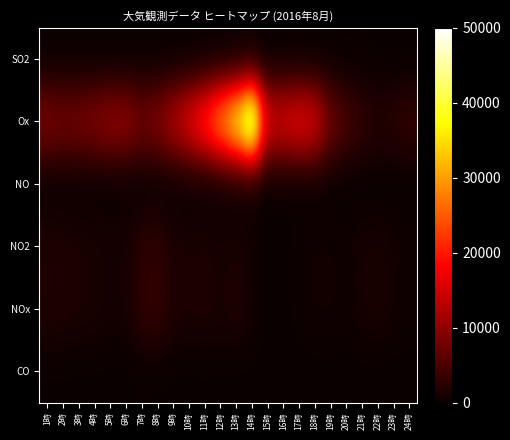

At which category is the sum across all series the highest?

14時